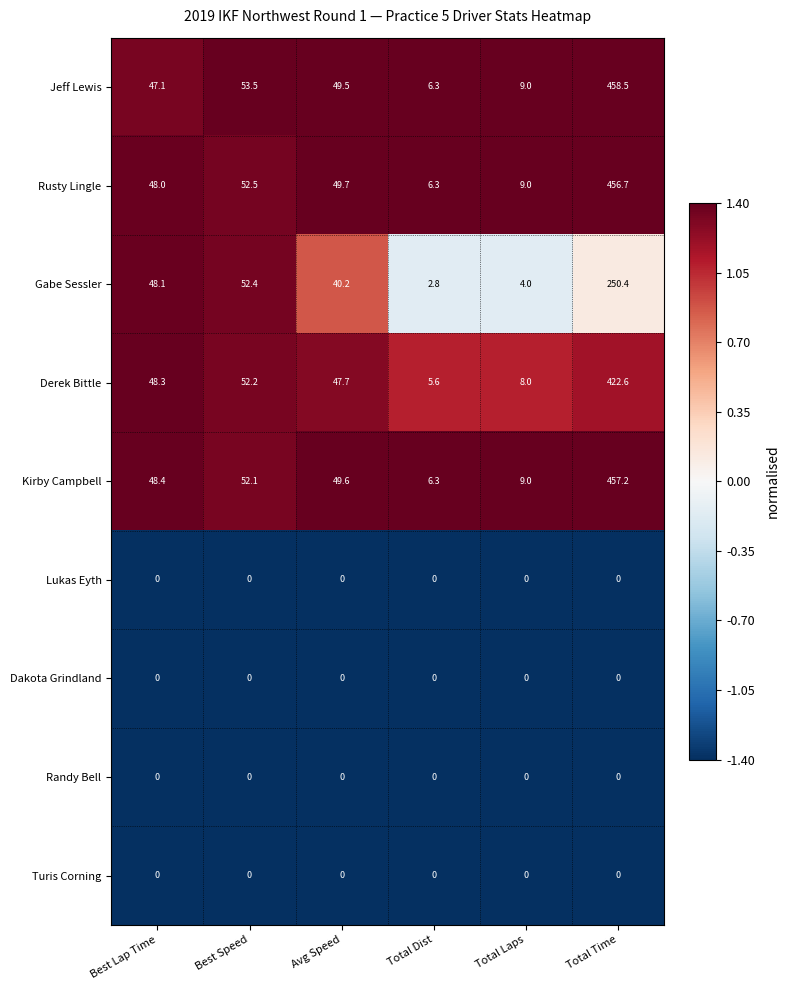

What is the difference between the highest and lowest values at Avg Speed?

49.7